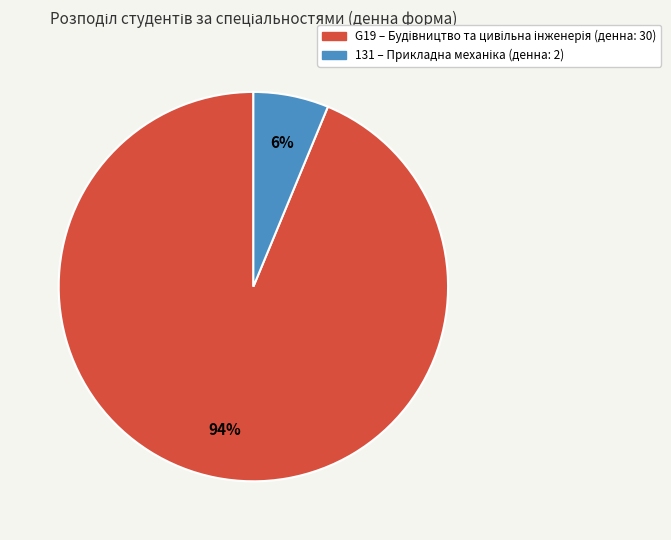

Do G19 and 131 together represent more than half of the pie?

Yes